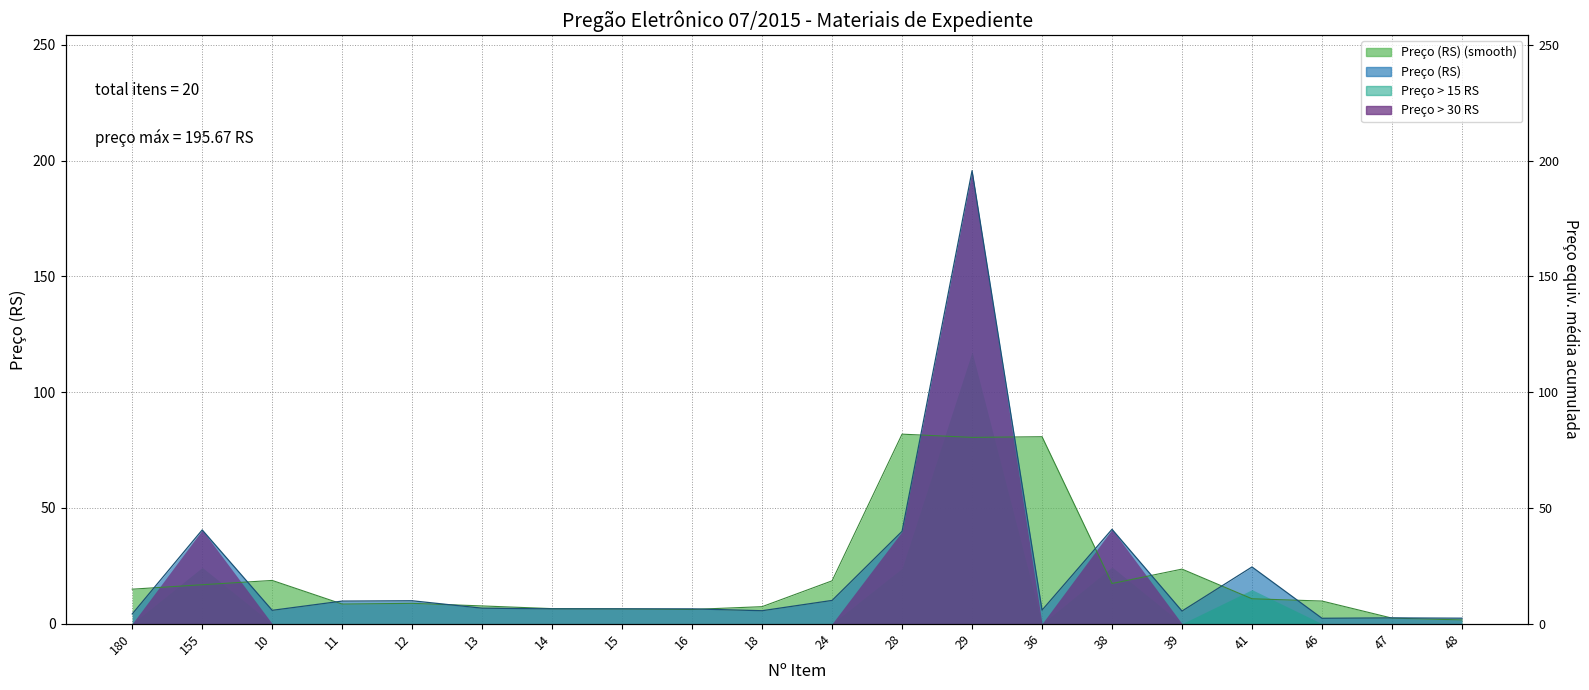

The chart shows a value of 6.4 at 15. True or false?

True